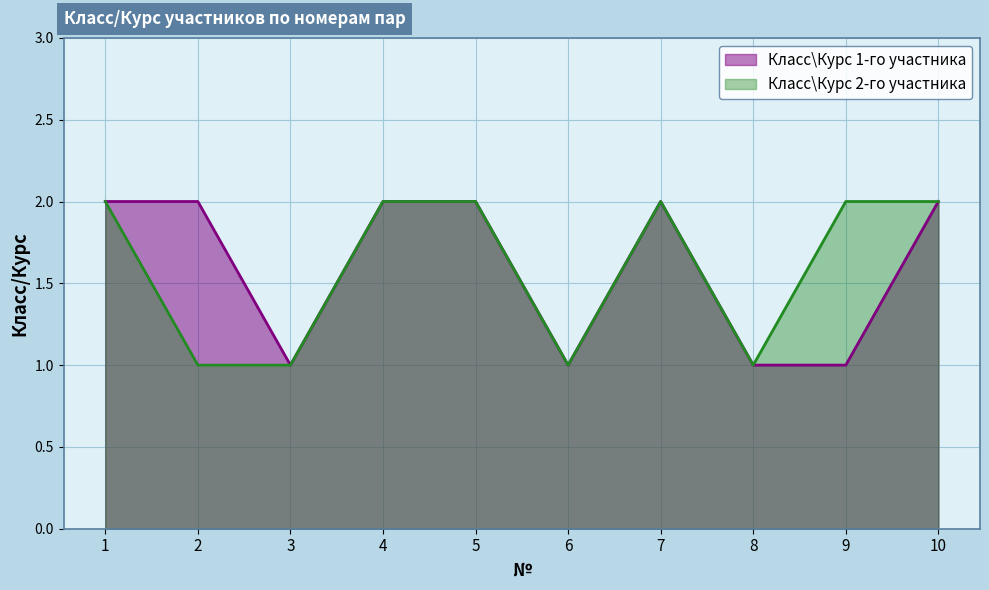

True or false: Класс\Курс 2-го участника and Класс\Курс 1-го участника cross at least once.

False